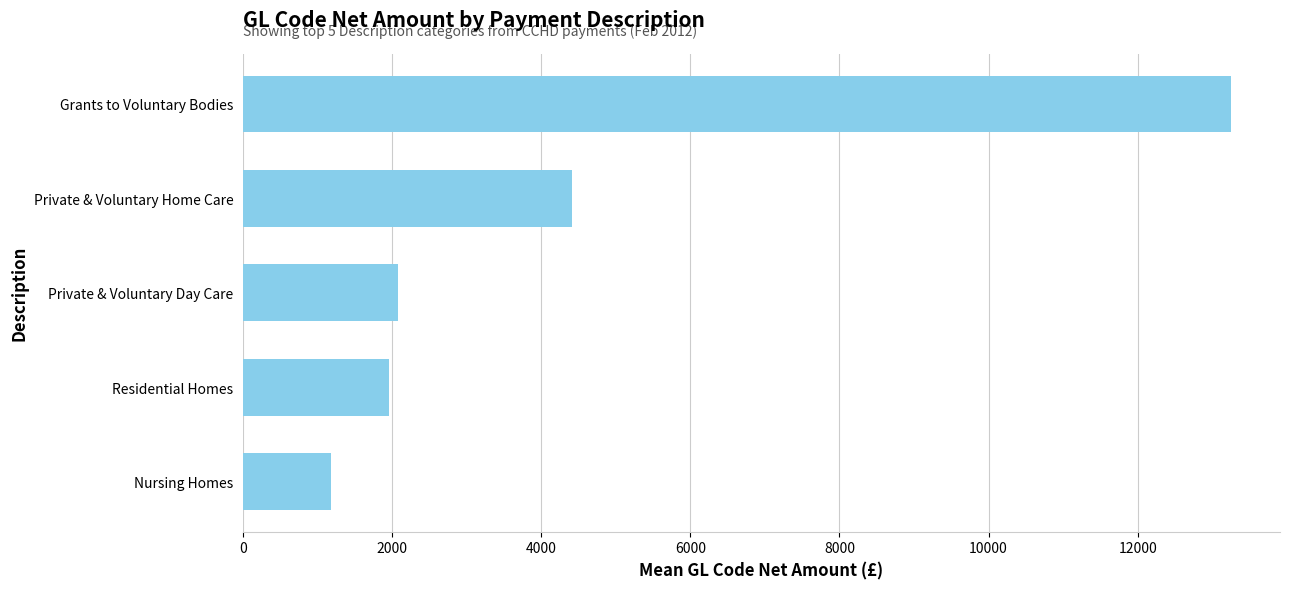

Rank the categories by value from highest to lowest.

Grants to Voluntary Bodies, Private & Voluntary Home Care, Private & Voluntary Day Care, Residential Homes, Nursing Homes